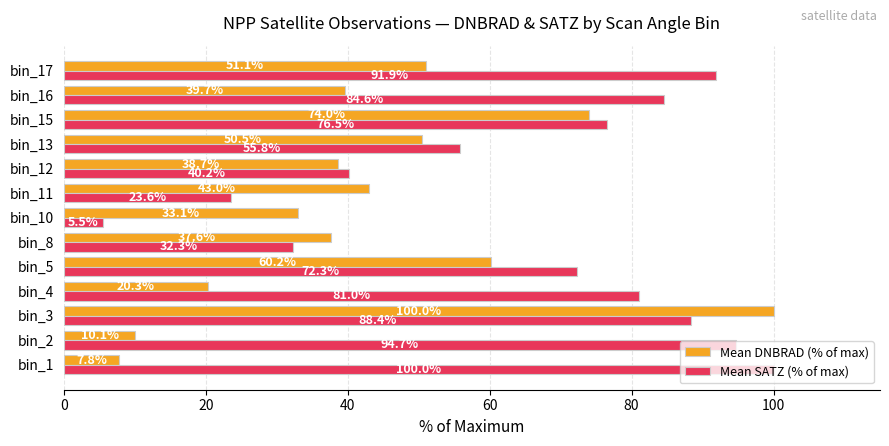

What is the maximum value shown in the chart?

100.0